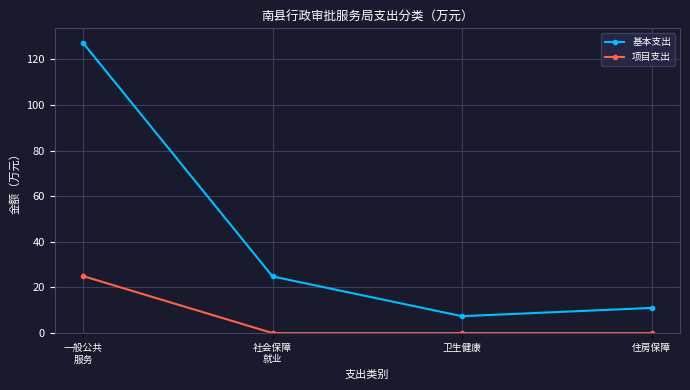

What is the label of the 3rd point from the right?

社会保障
就业